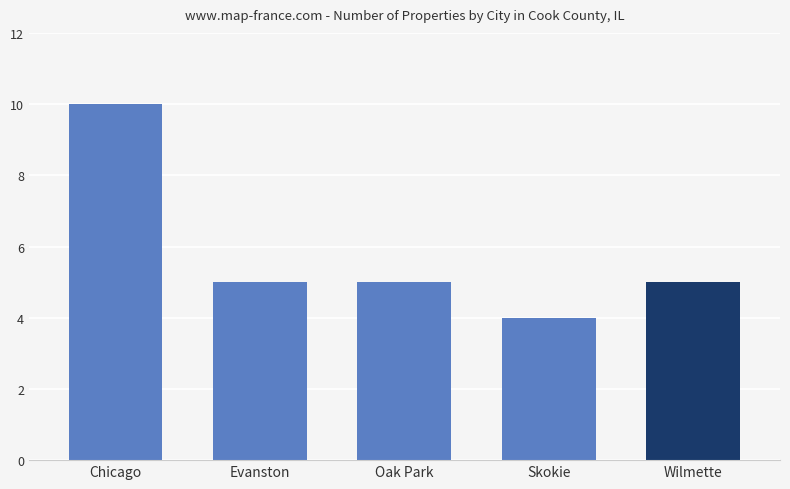

What is the difference between the values at Chicago and Evanston?

5